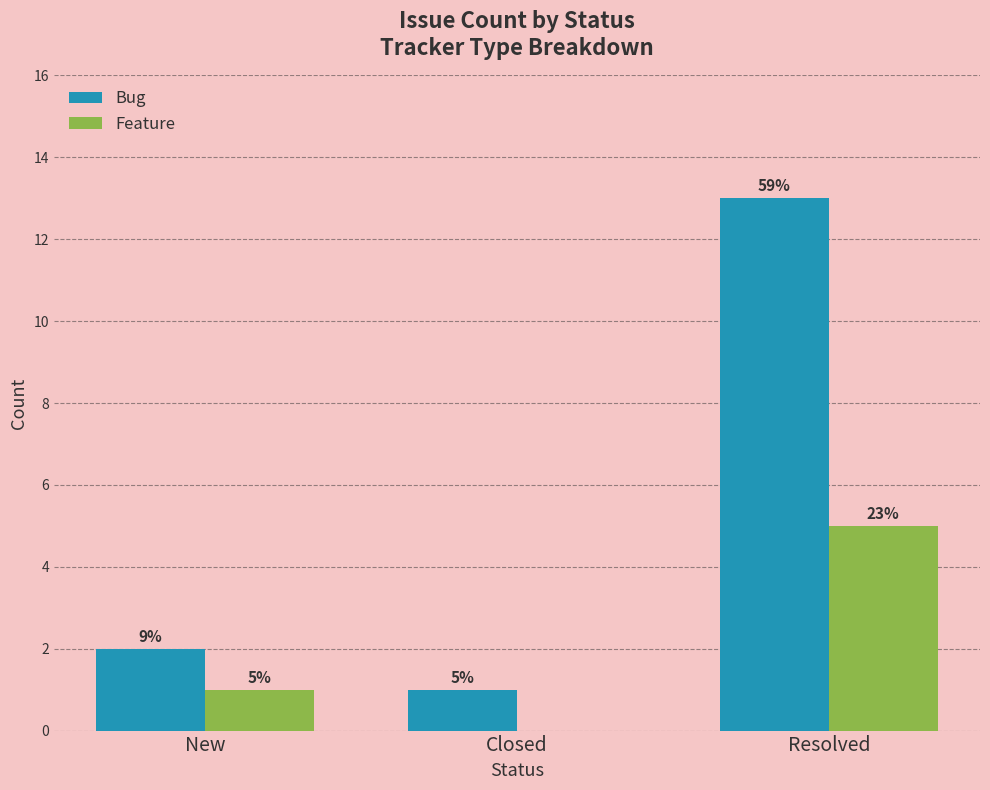

List the series in order of their overall mean, lowest first.

Feature, Bug